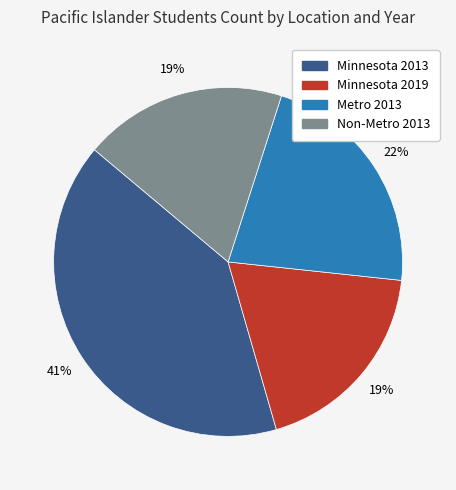

Does any single category account for the majority?

No